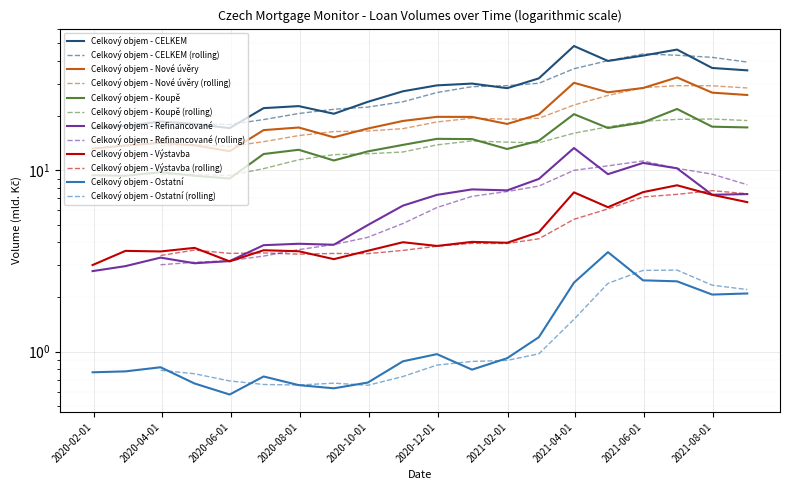

What is the difference between the Celkový objem - Koupě values at 2020-07-31 and 2020-04-30?

3.6